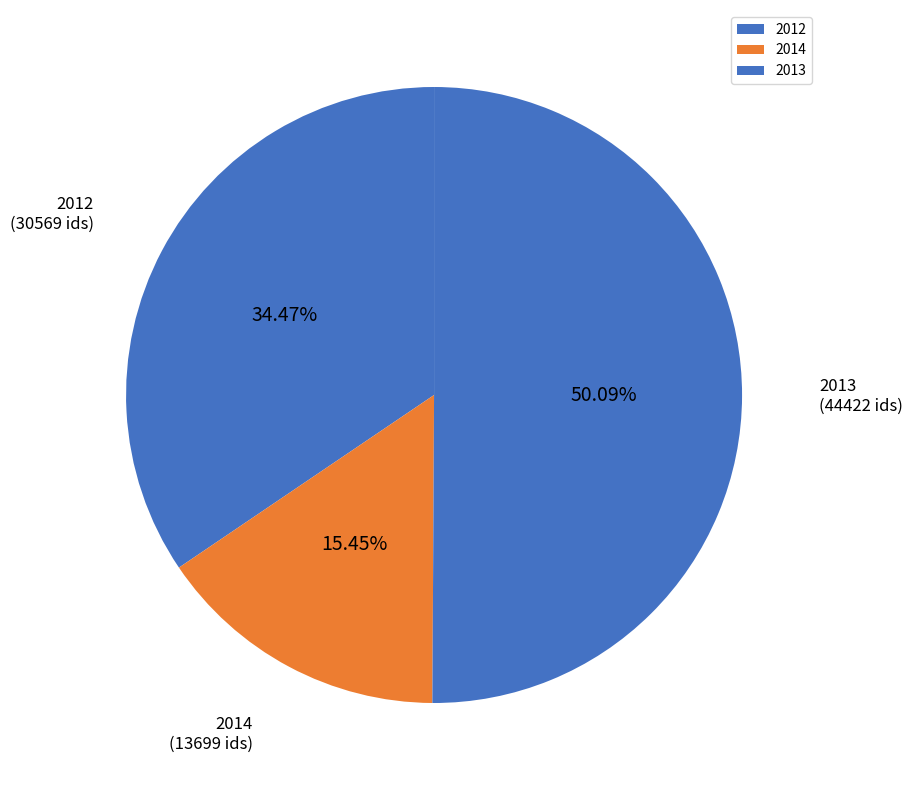

How many segments does this pie chart have?

3